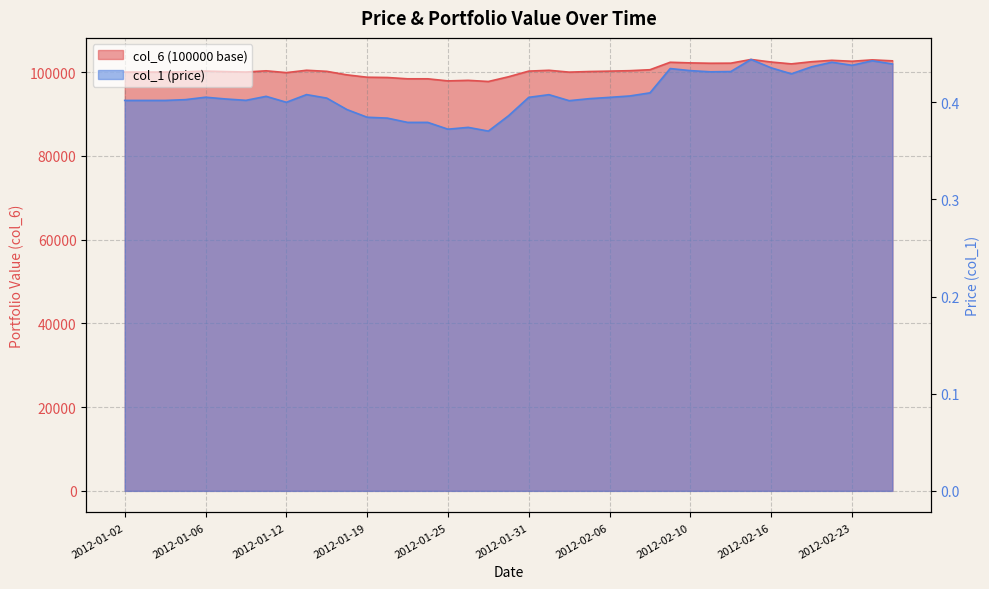

Rank the categories by col_1 (price) value from lowest to highest.

2012-01-27, 2012-01-25, 2012-01-26, 2012-01-23, 2012-01-24, 2012-01-20, 2012-01-19, 2012-01-30, 2012-01-18, 2012-01-12, 2012-02-02, 2012-01-02, 2012-01-03, 2012-01-04, 2012-01-10, 2012-01-05, 2012-01-09, 2012-02-03, 2012-01-17, 2012-02-06, 2012-01-31, 2012-01-06, 2012-01-11, 2012-02-07, 2012-02-01, 2012-01-13, 2012-02-08, 2012-02-17, 2012-02-13, 2012-02-14, 2012-02-10, 2012-02-09, 2012-02-16, 2012-02-21, 2012-02-23, 2012-02-27, 2012-02-22, 2012-02-24, 2012-02-15